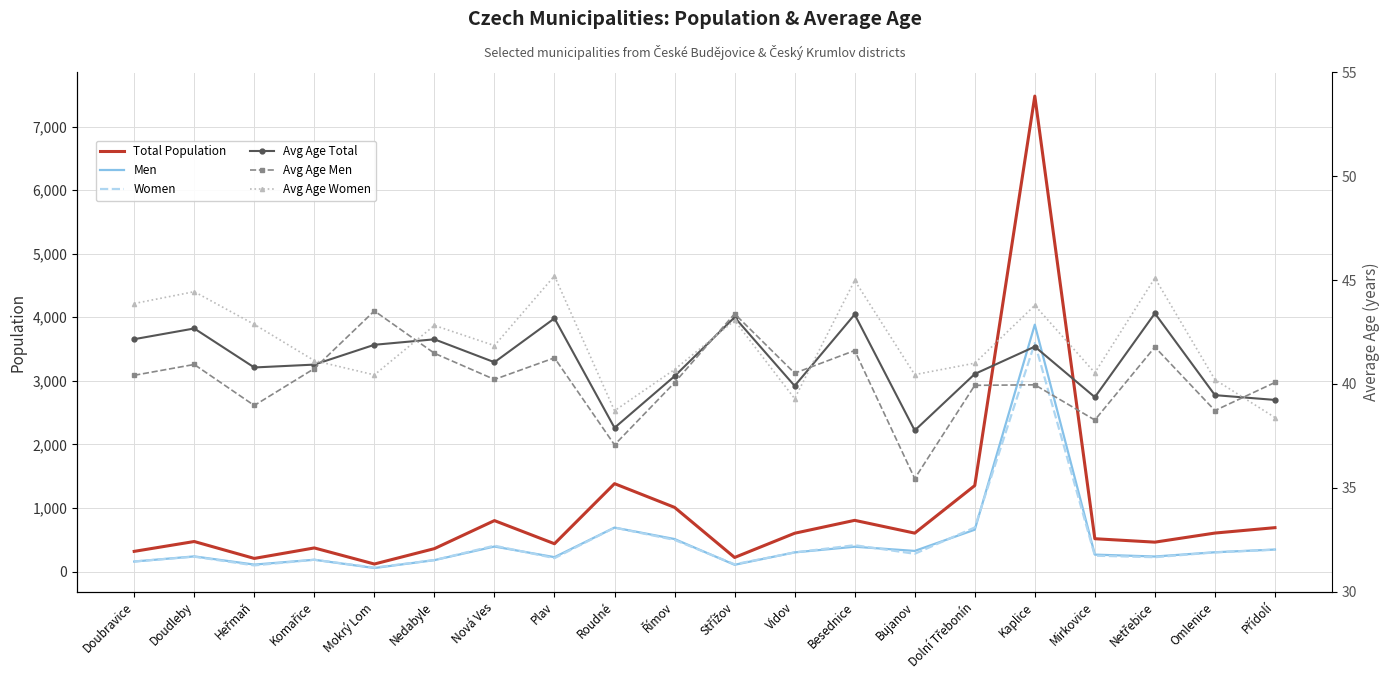

What position from the right is Plav?

13